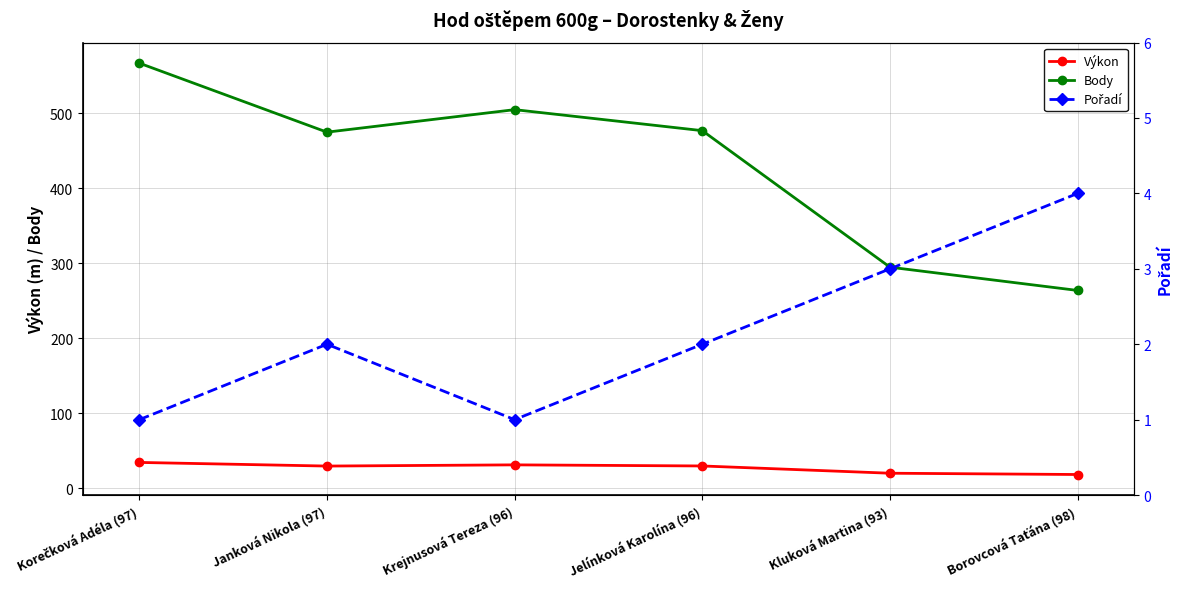

True or false: Body and Výkon intersect in this chart.

False